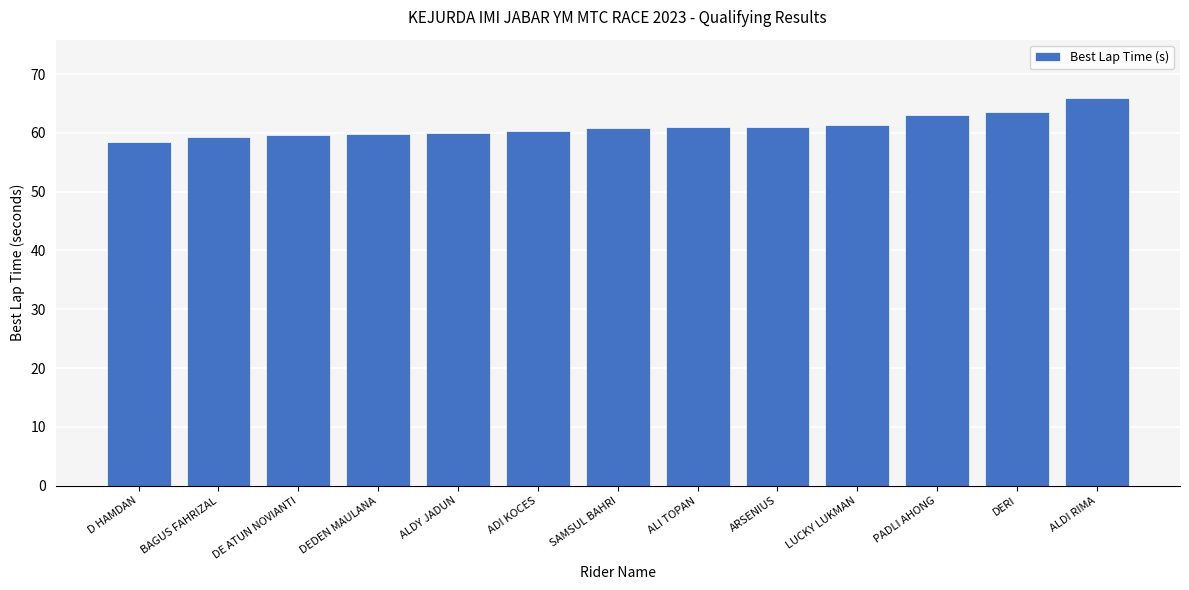

What is the difference between the values at ALDY JADUN and ARSENIUS?

1.0